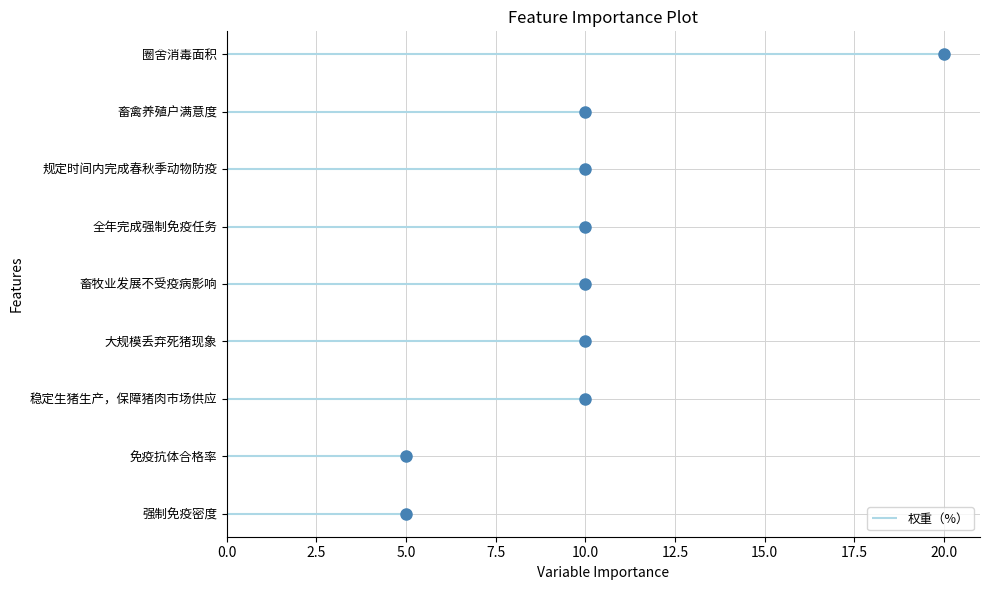

True or false: the data has more than 1 interior local peaks.

False